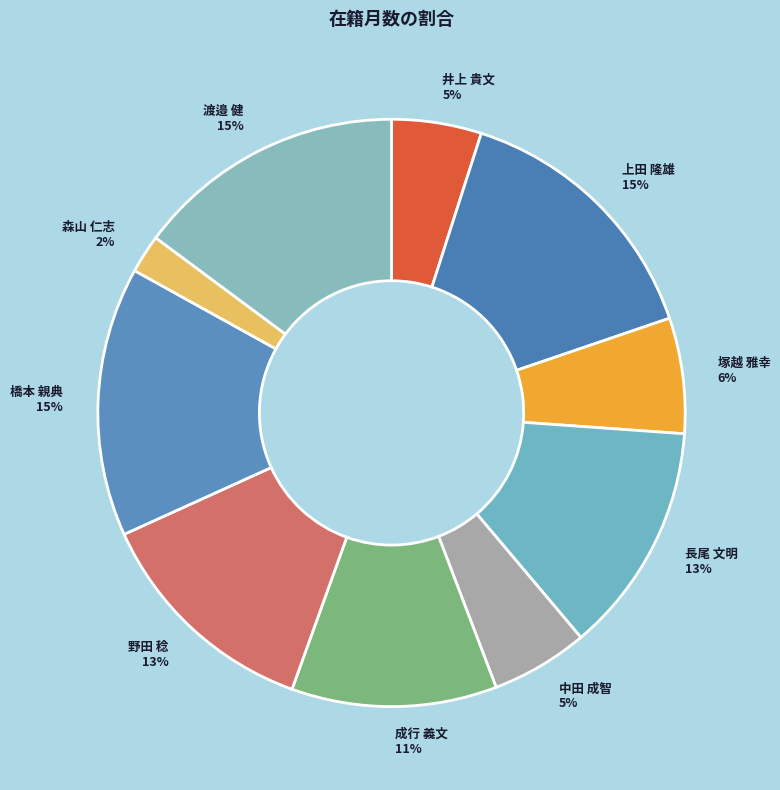

What percentage is the 長尾 文明 slice, to the nearest percent?

13%